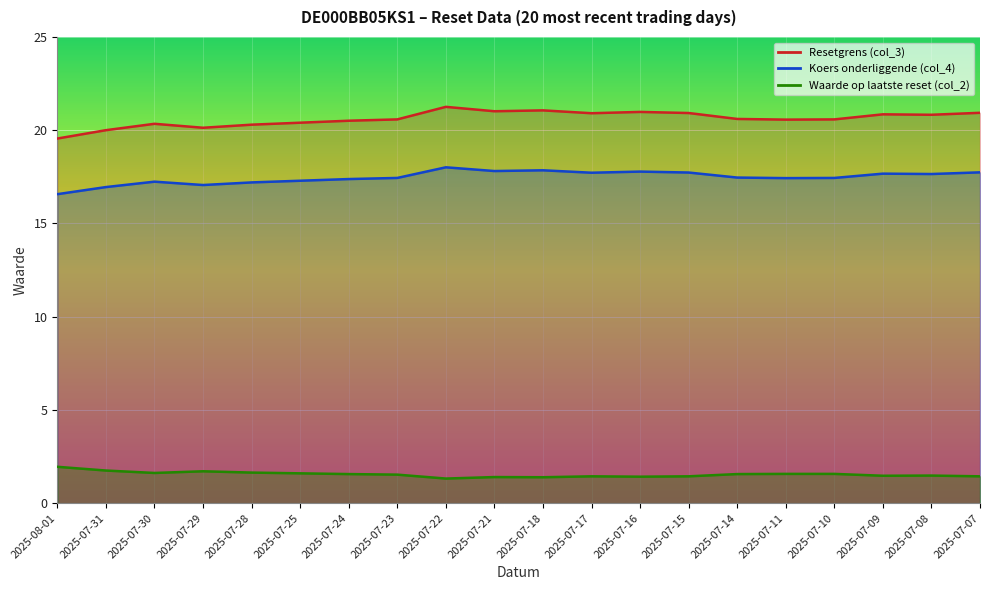

How many distinct data groups are displayed?

3